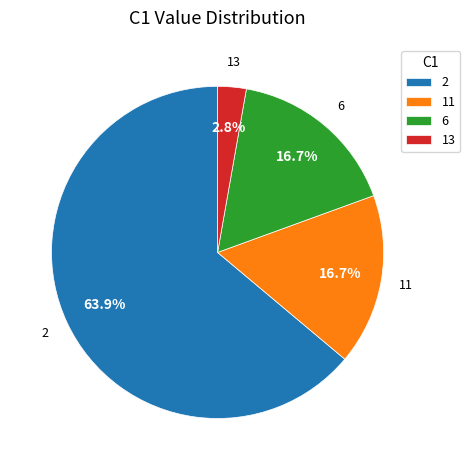

Which slice is the largest?

2